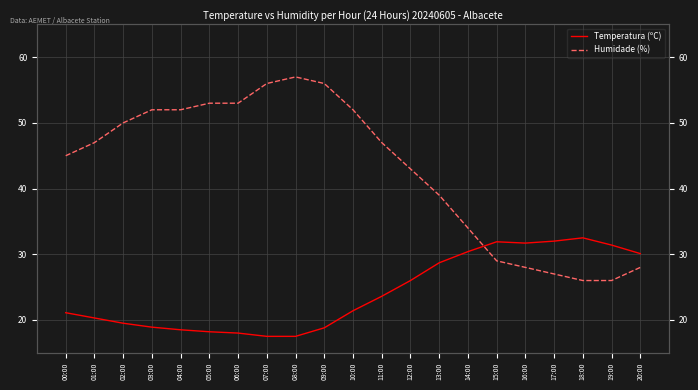

How many lines are shown in the chart?

2